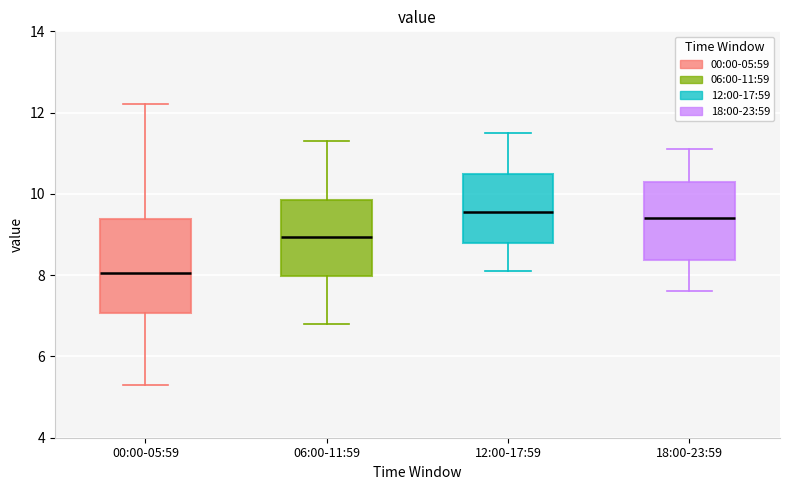

Reading left to right, transcribe this box plot: for each box, give where its median line is, the range the box spans, and where its two whiskers end, as read against the y-axis. The values are not printed on the chart, so give them approximately, as read against the axis.

00:00-05:59: median 8.0, box 7.0 to 9.4, whiskers 5.4 to 12.2
06:00-11:59: median 9.0, box 8.0 to 9.8, whiskers 6.8 to 11.4
12:00-17:59: median 9.6, box 8.8 to 10.6, whiskers 8.2 to 11.6
18:00-23:59: median 9.4, box 8.4 to 10.4, whiskers 7.6 to 11.2